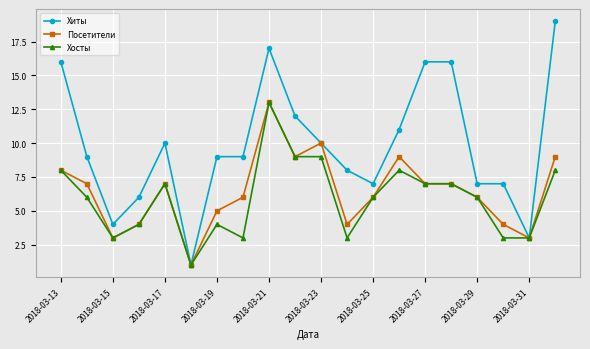

True or false: Посетители has more than 2 interior local peaks.

True